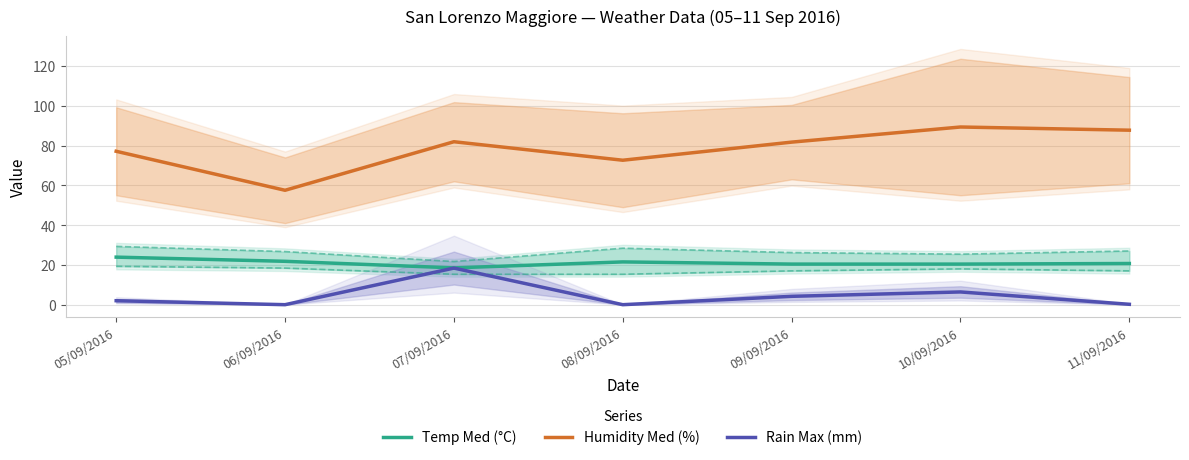

What are all the series names shown in the legend?

Temp Med (°C), Humidity Med (%), Rain Max (mm)